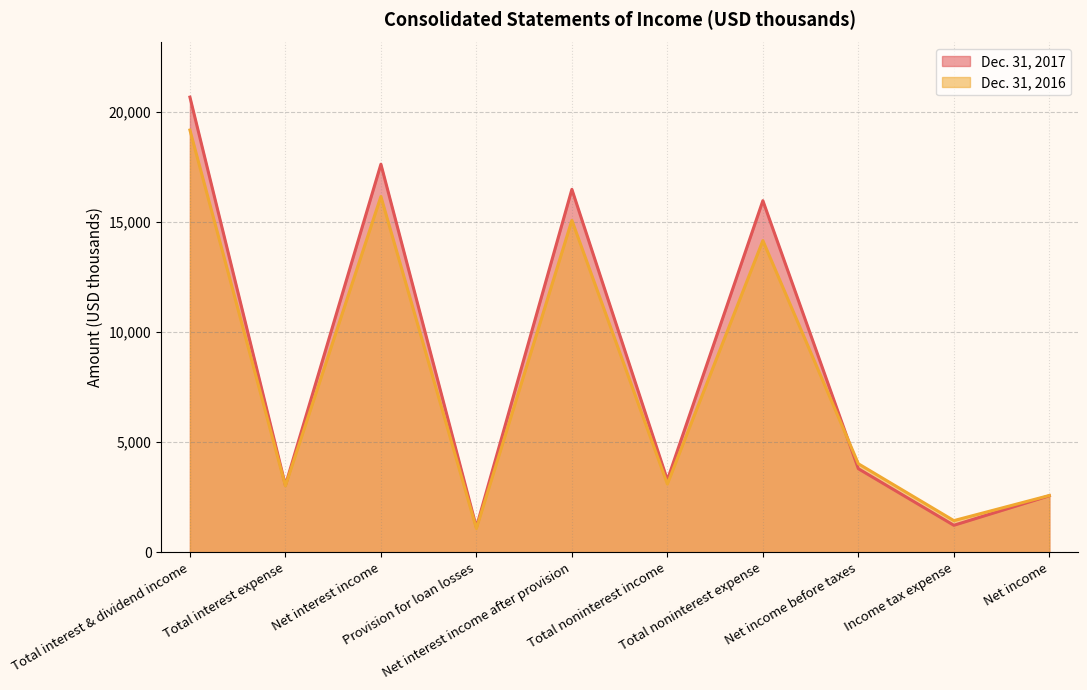

At how many categories does at least one series exceed 14752?

4